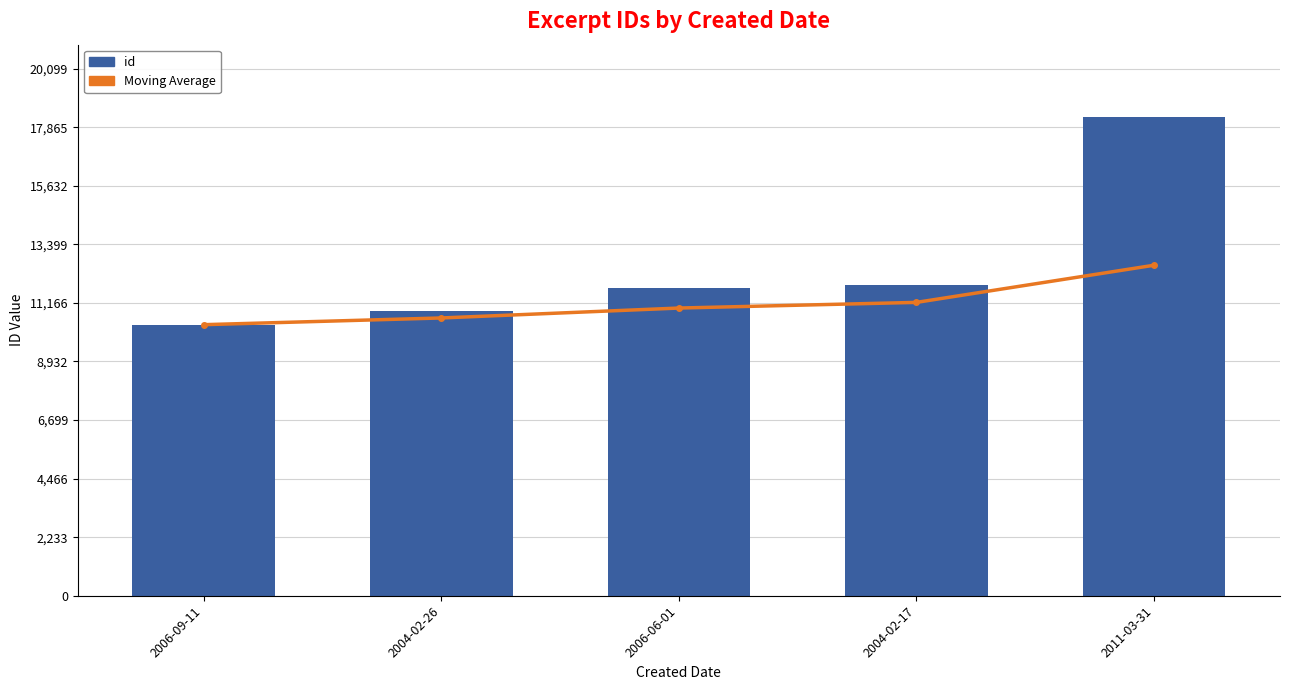

At which category is the sum across all series the highest?

2011-03-31